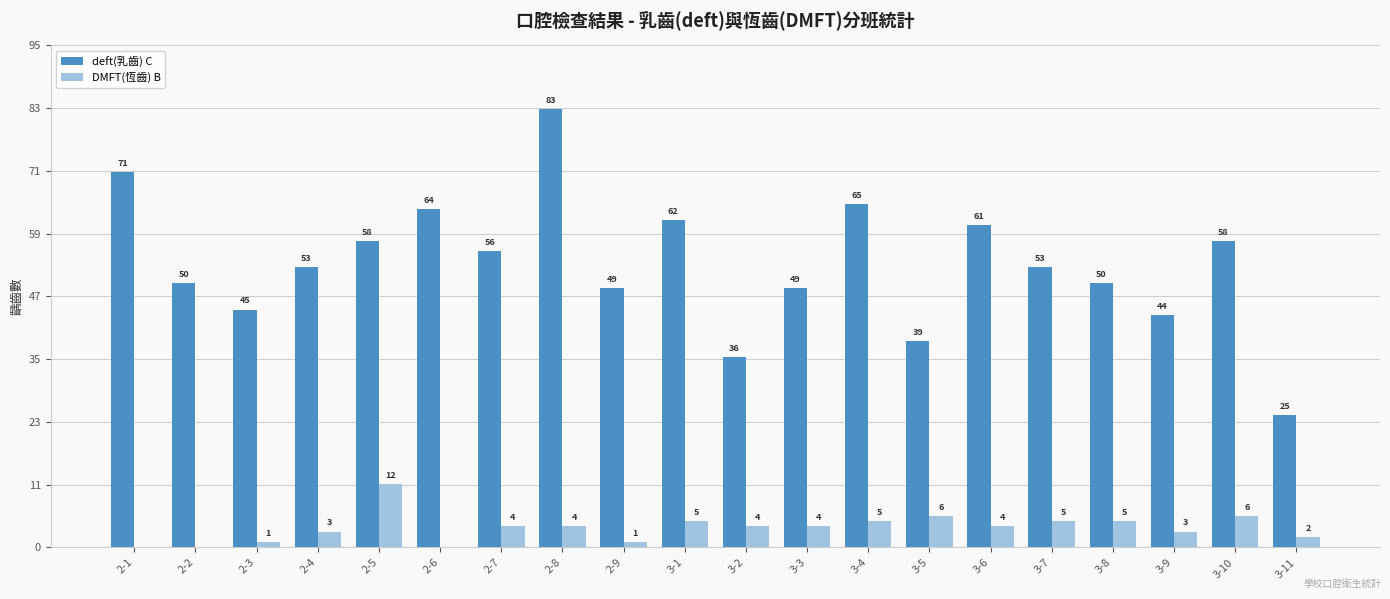

How many categories are shown in the chart?

20